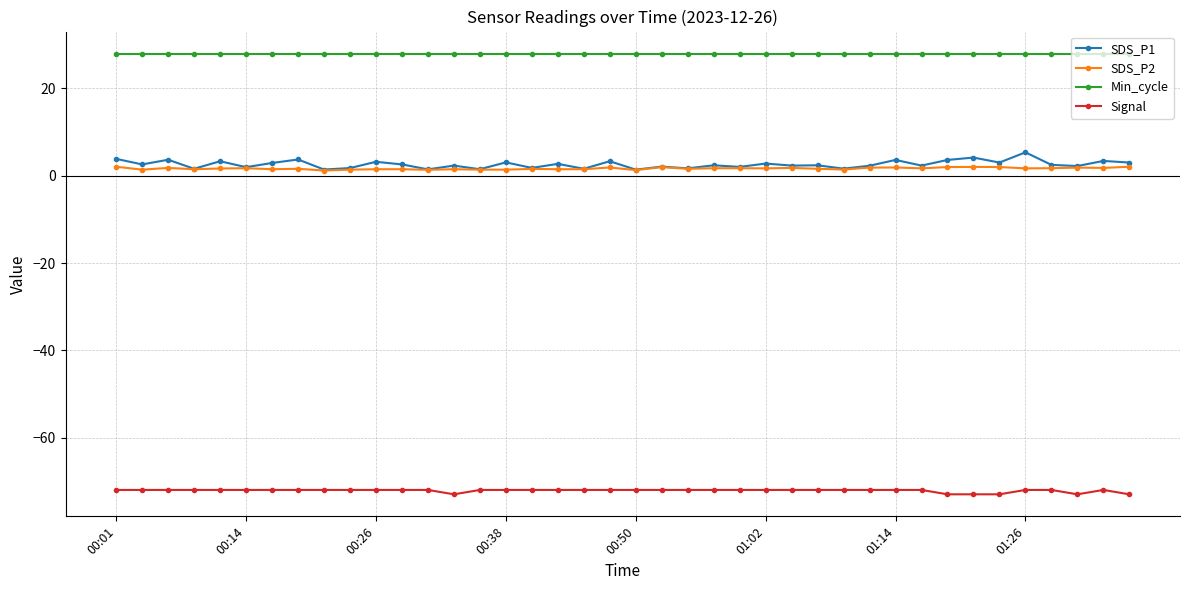

True or false: Min_cycle and Signal intersect in this chart.

False